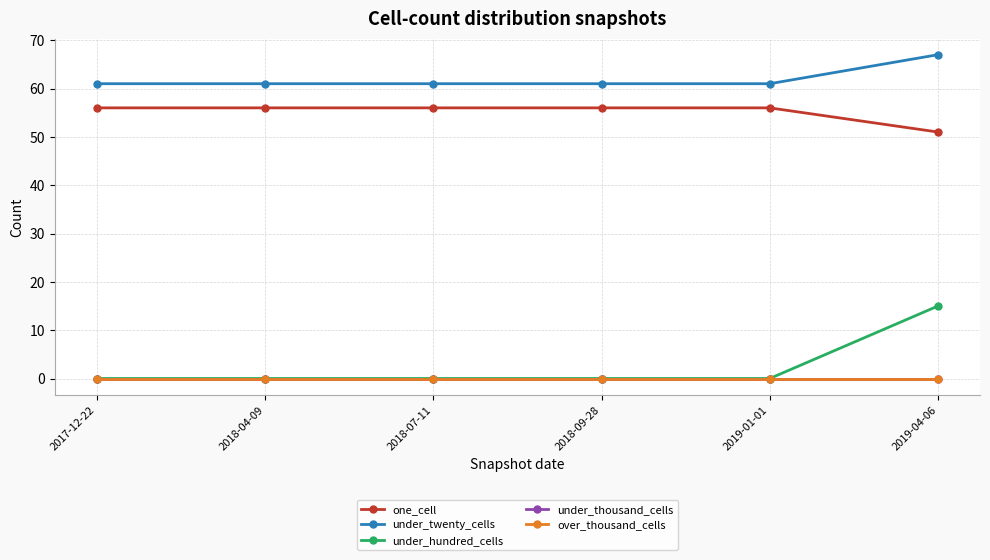

List the labels in order of under_thousand_cells value, largest first.

2017-12-22, 2018-04-09, 2018-07-11, 2018-09-28, 2019-01-01, 2019-04-06